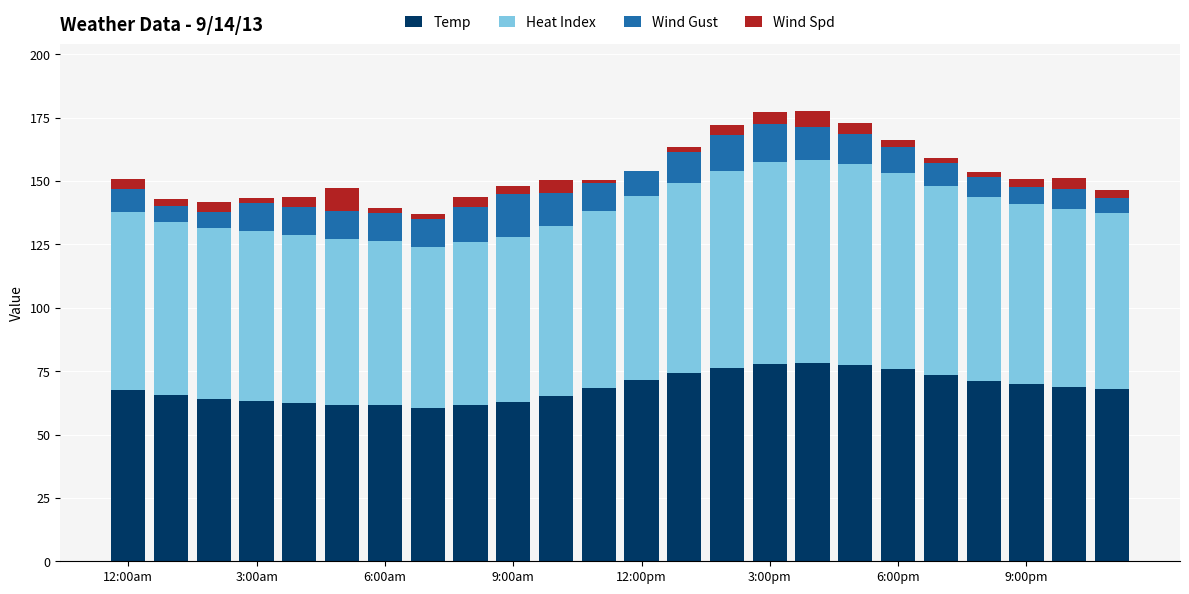

What is the maximum value for Temp?

78.3